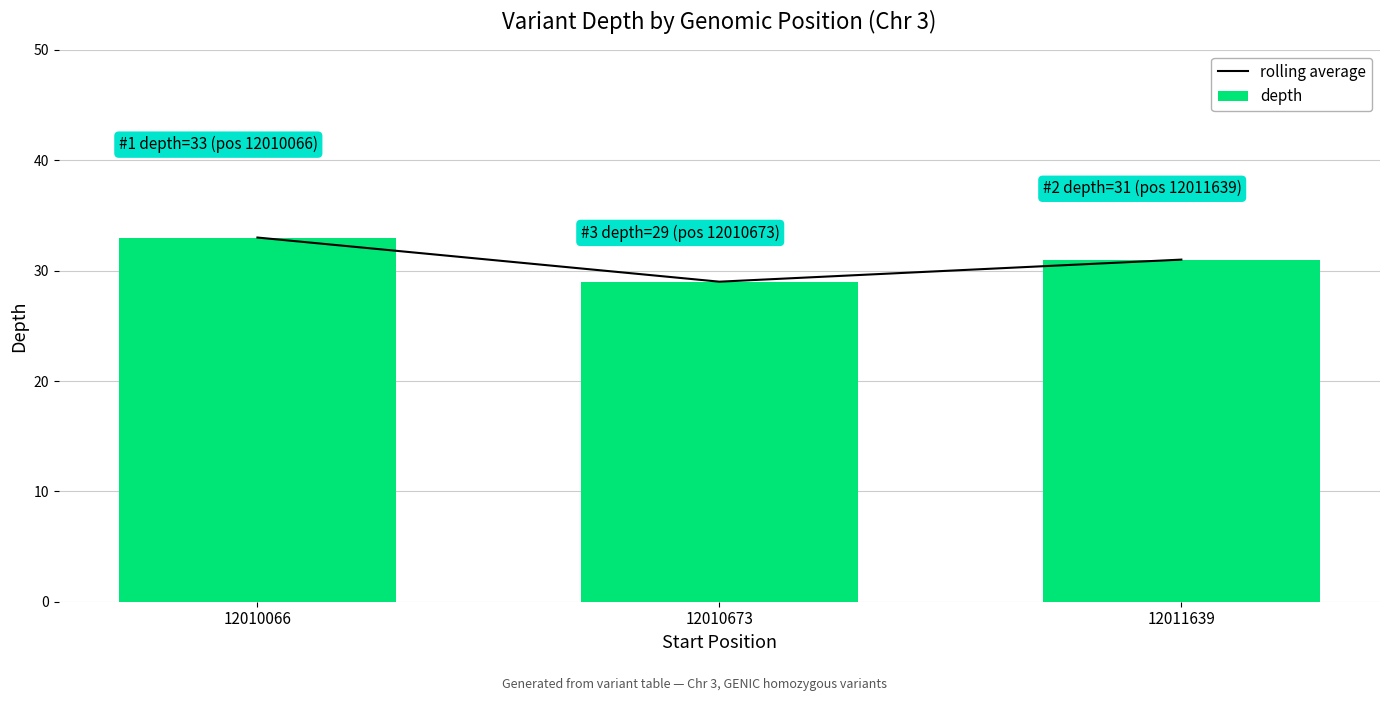

Reading left to right, extract all data points from this chart.

rolling average: 12010066=33	12010673=29	12011639=31
depth: 12010066=33	12010673=29	12011639=31